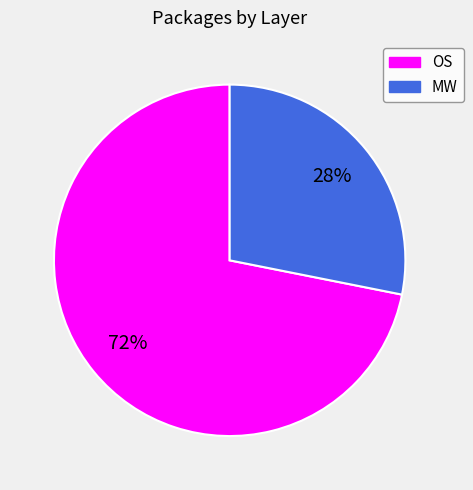

How many segments does this pie chart have?

2